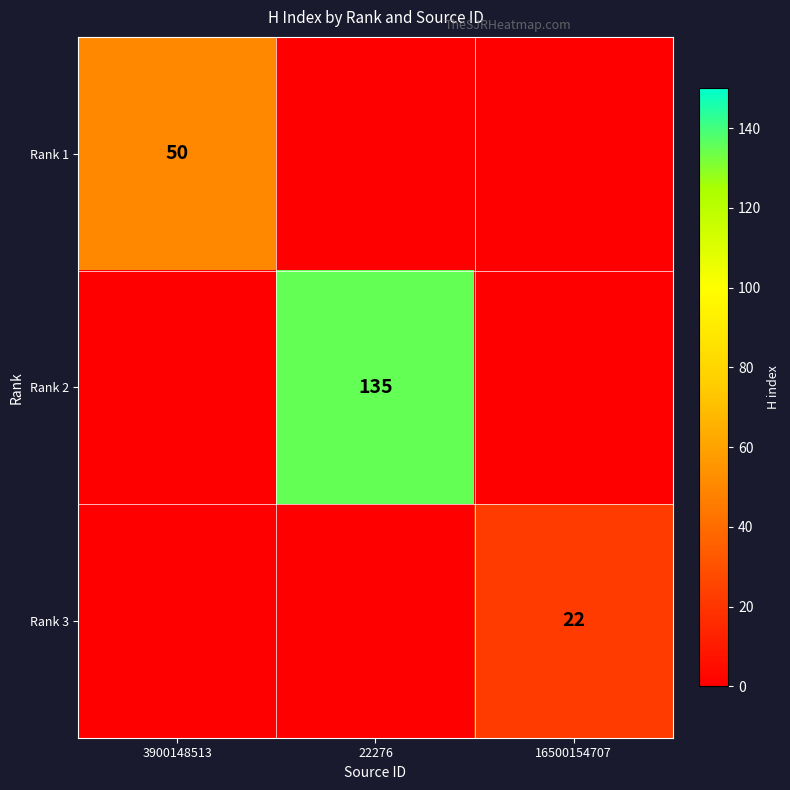

True or false: Rank 3 has a value of 13 at 16500154707.

False